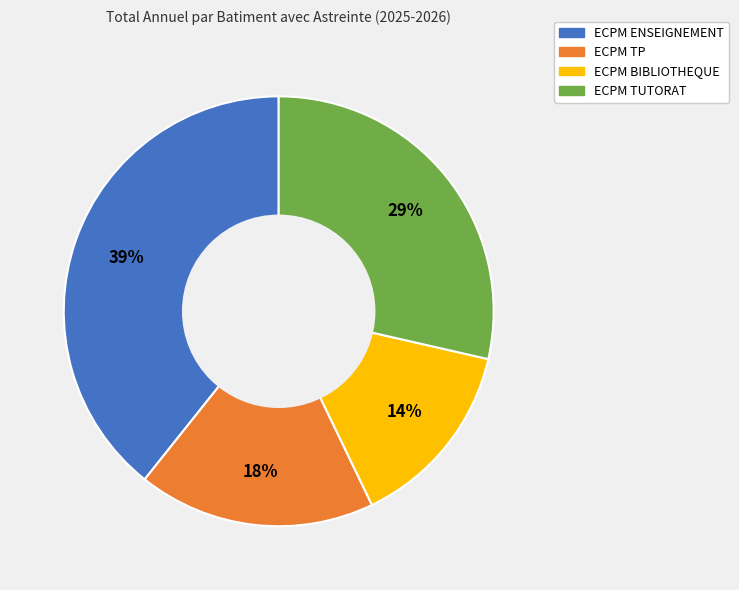

Count the number of slices in the pie.

4